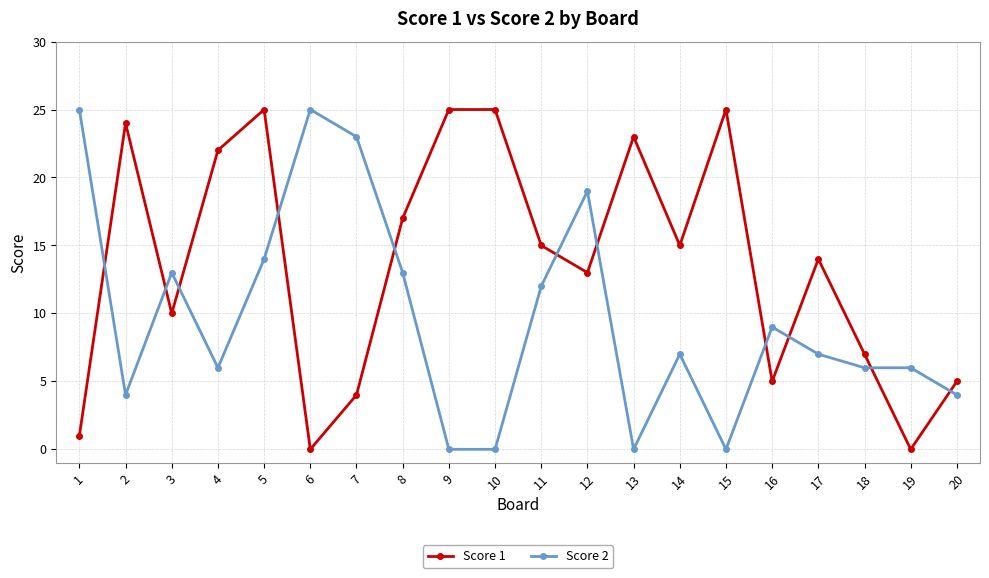

What is the difference between the Score 1 values at 5 and 19?

25